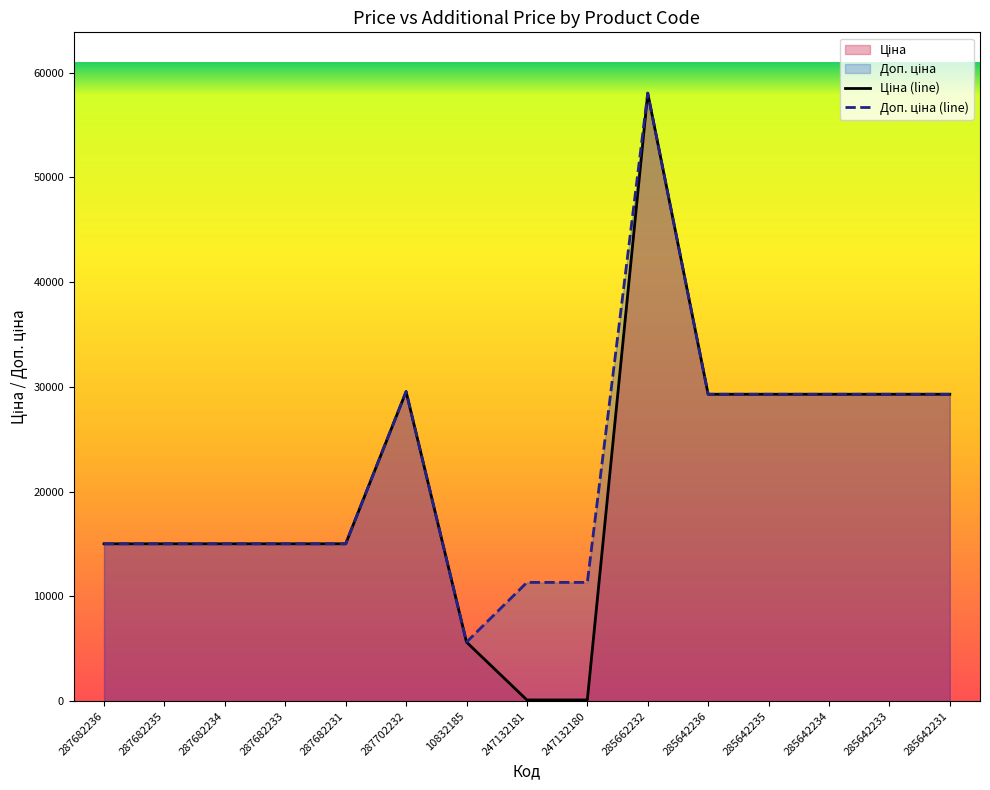

The value of Ціна (line) at 287682234 is 7412.4. True or false?

False